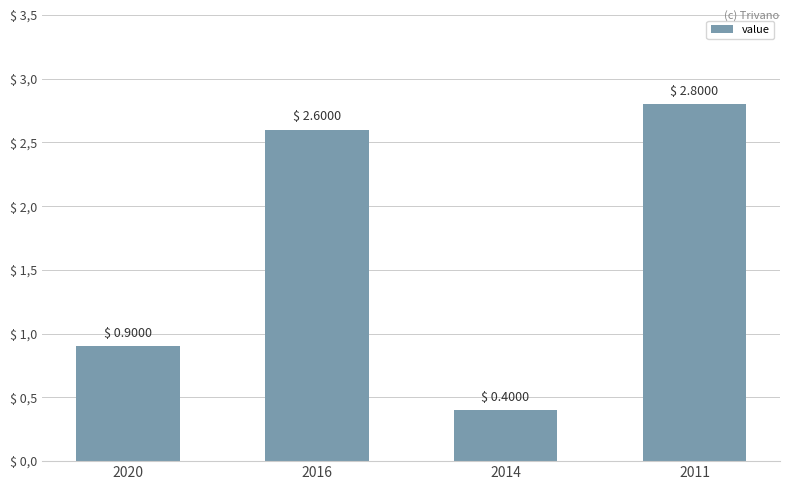

Are the bars horizontal?

No